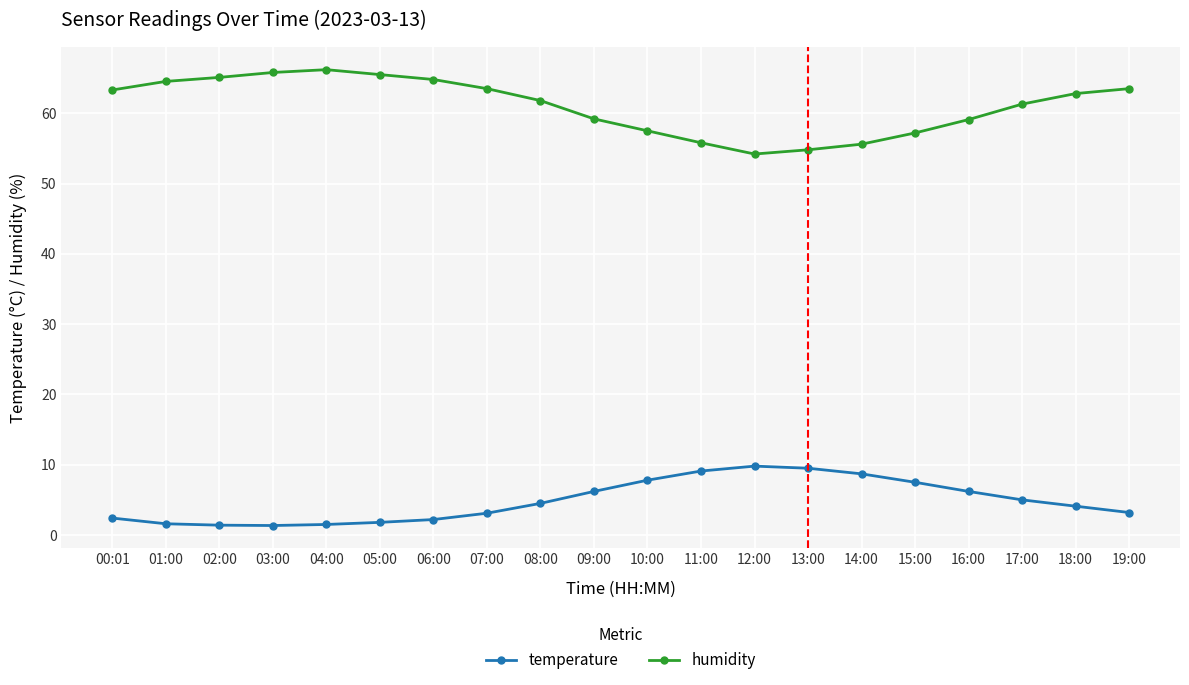

Which series has the largest total across all categories?

humidity